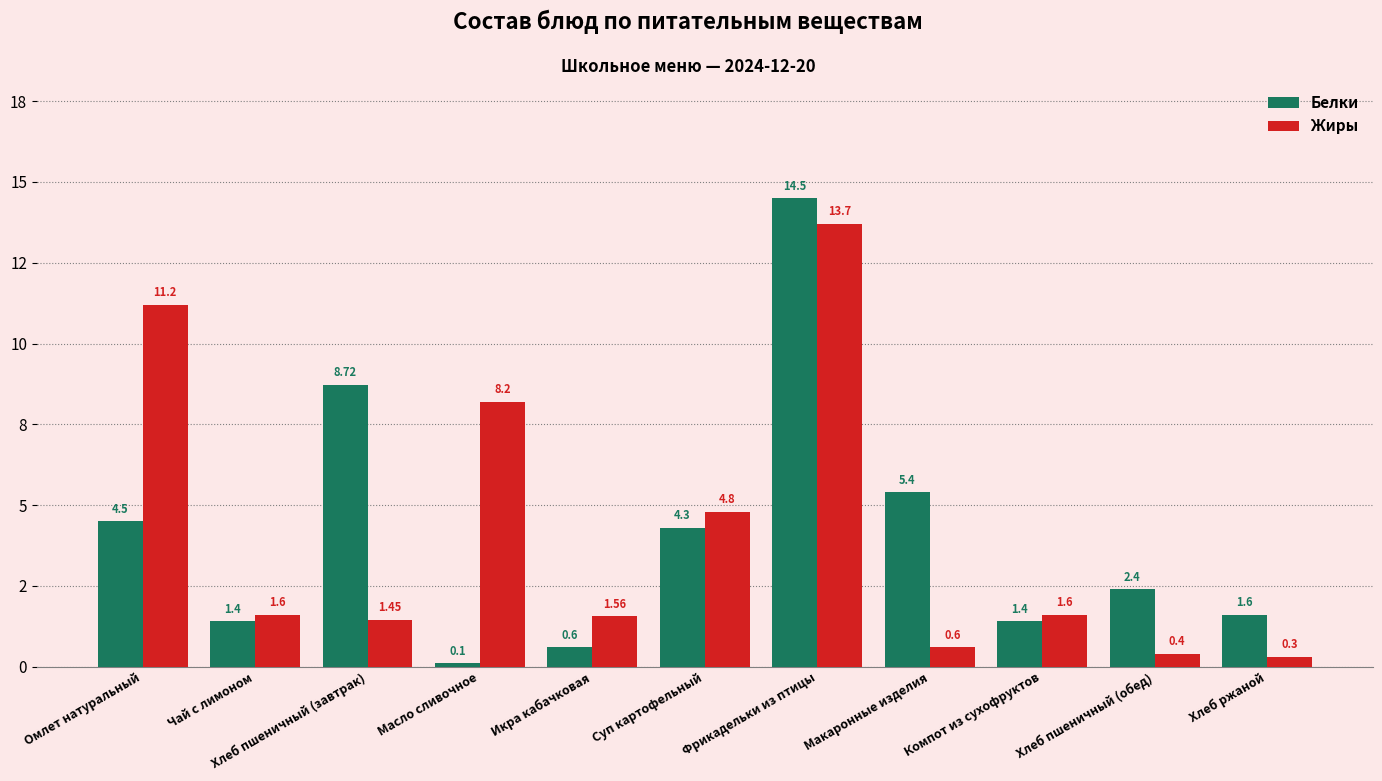

What value does the Жиры series have at Компот из сухофруктов?

1.6